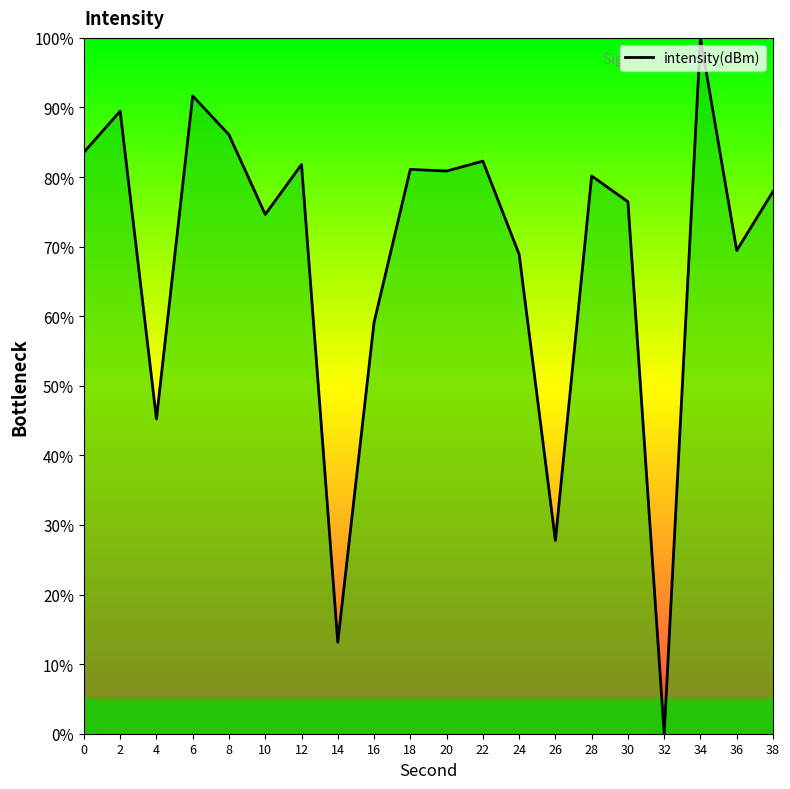

What is the change in value from 14 to 38?

+64.8